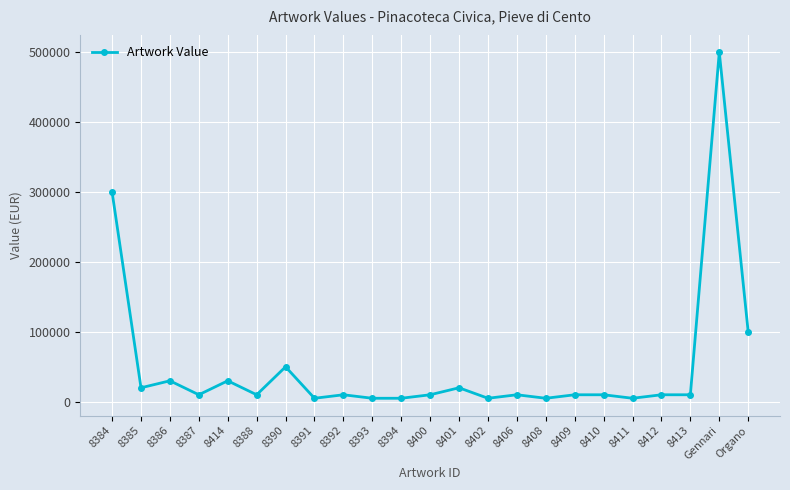

Reading left to right, extract all data points from this chart.

300000	20000	30000	10000	30000	10000	50000	5000	10000	5000	5000	10000	20000	5000	10000	5000	10000	10000	5000	10000	10000	500000	100000